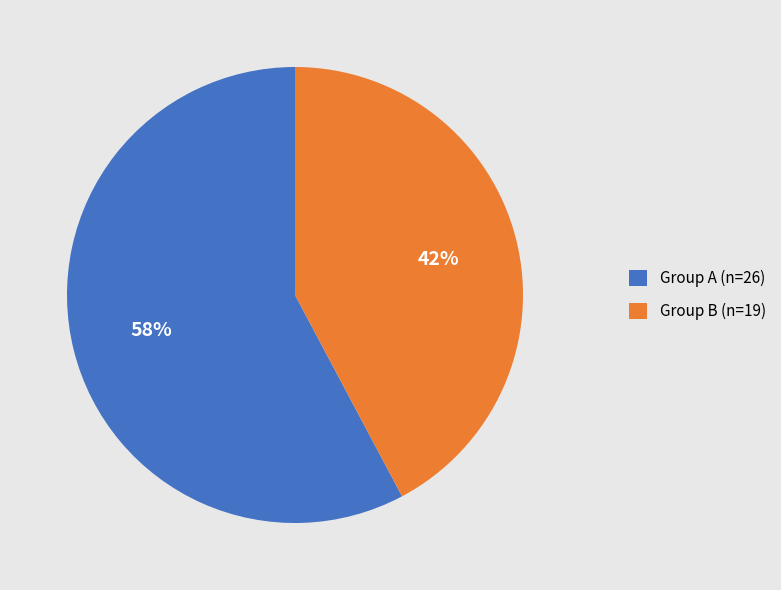

How many segments does this pie chart have?

2